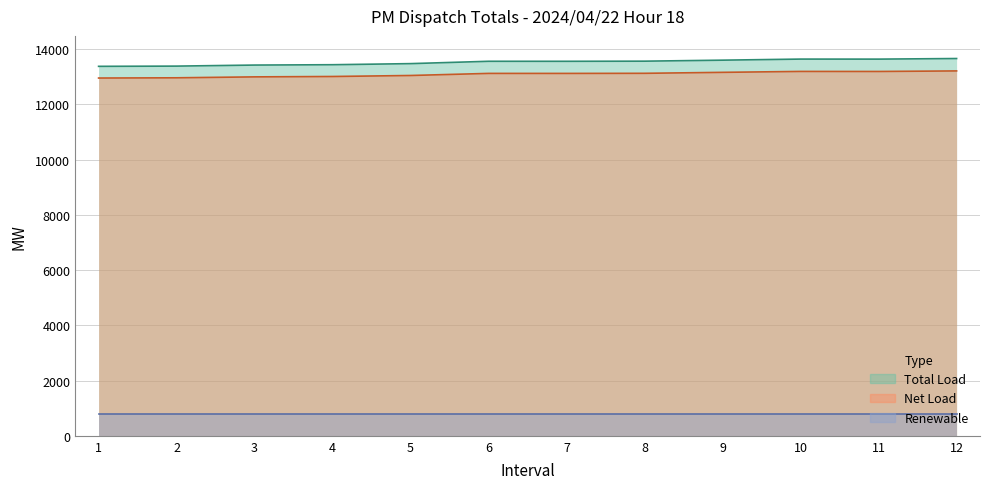

What is the difference between the Total Load values at 9 and 2?

215.1